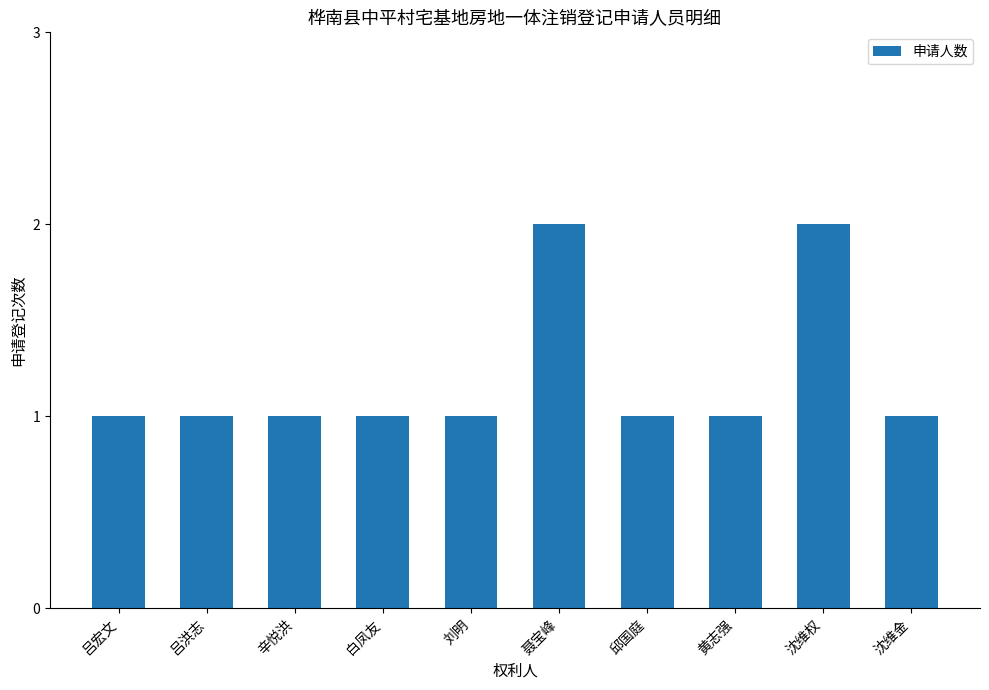

Reading left to right, what are all the values shown in this chart?

吕宏文=1	吕洪志=1	辛悦洪=1	白凤友=1	刘明=1	聂宝峰=2	邱国庭=1	黄志强=1	沈维权=2	沈维金=1